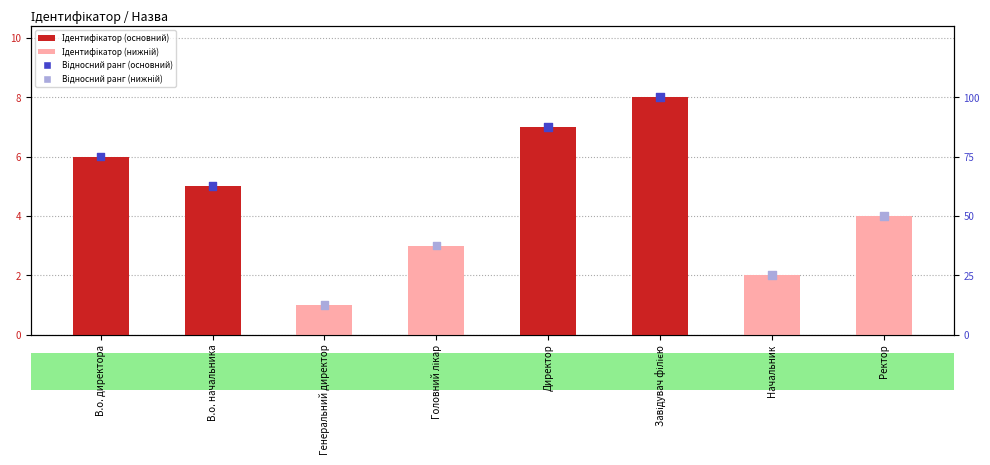

What are all the series names shown in the legend?

Ідентифікатор, Відносний ранг